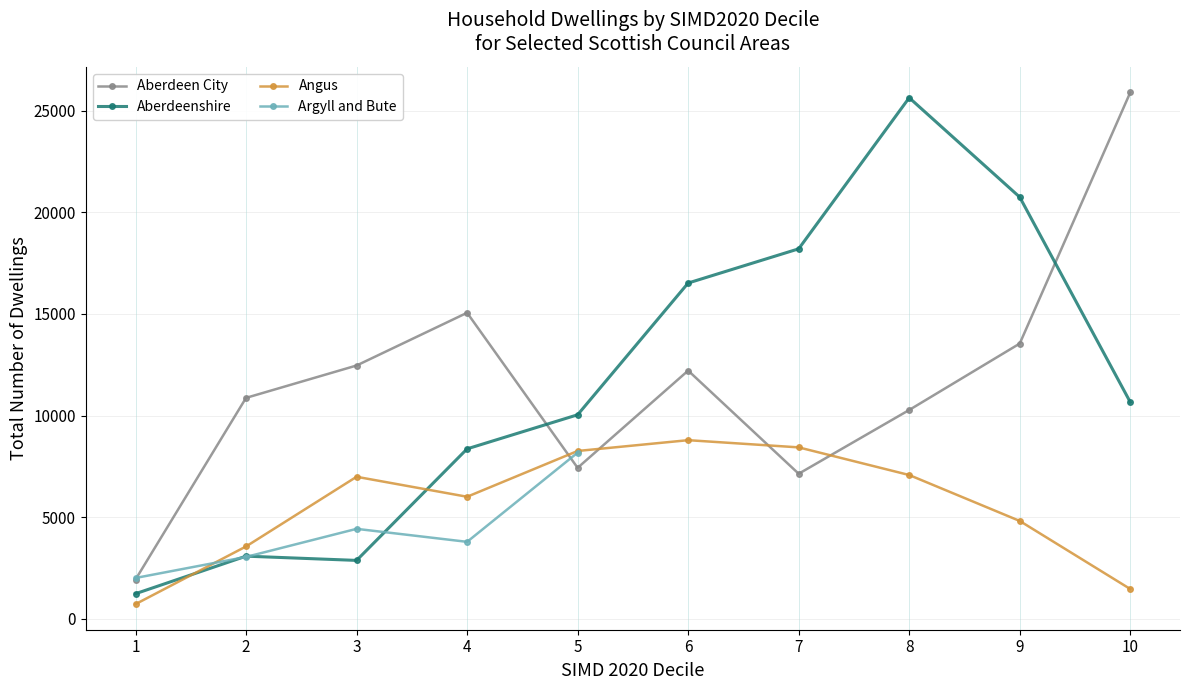

List the series in order of their peak value, highest first.

Aberdeen City, Aberdeenshire, Angus, Argyll and Bute